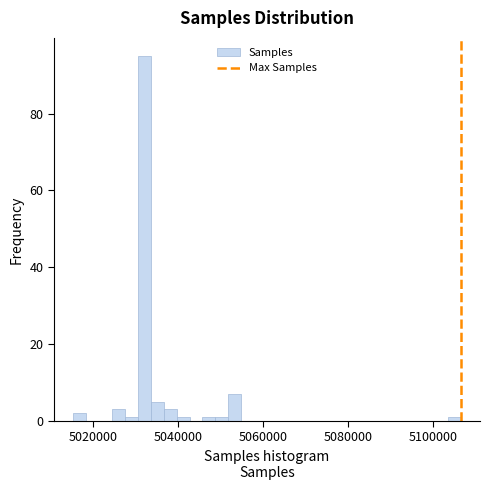

Read against the x-axis, roughly where is the centre of the tallest bar?

5032000